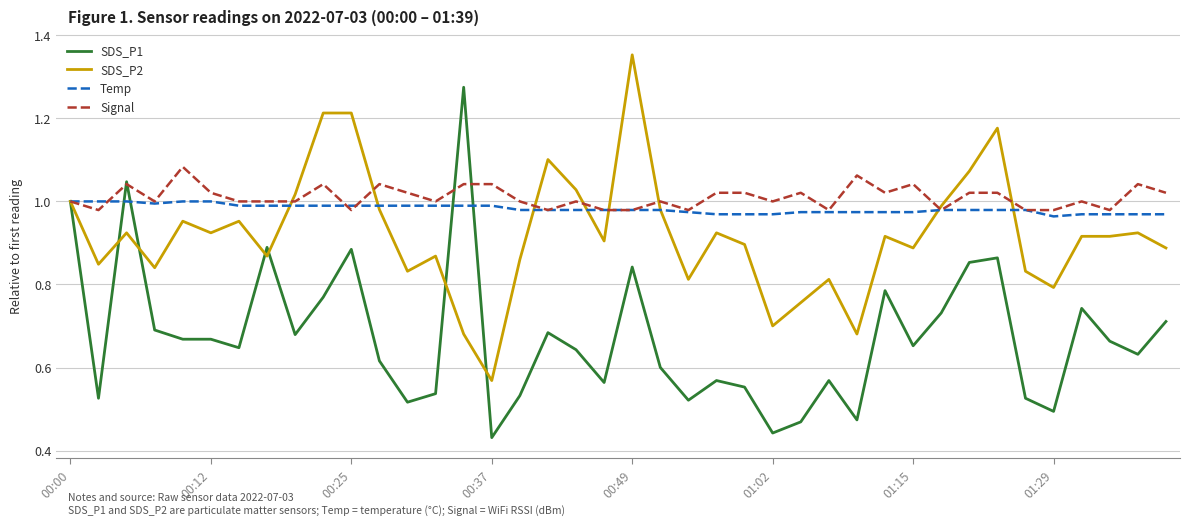

Which series has the widest spread of values?

SDS_P1